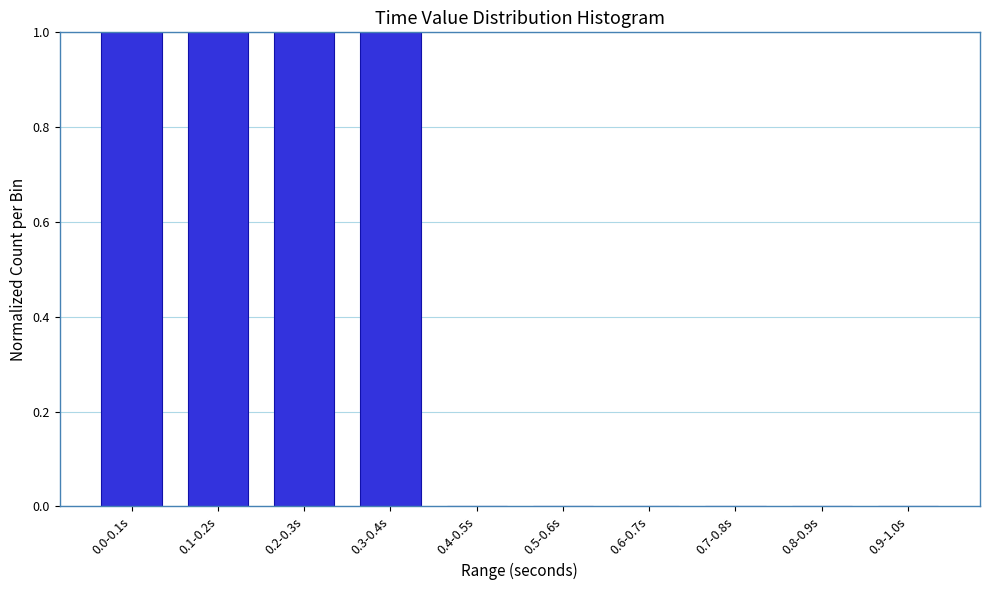

Reading left to right, extract all data points from this chart.

0.0-0.1s=1	0.1-0.2s=1	0.2-0.3s=1	0.3-0.4s=1	0.4-0.5s=0	0.5-0.6s=0	0.6-0.7s=0	0.7-0.8s=0	0.8-0.9s=0	0.9-1.0s=0